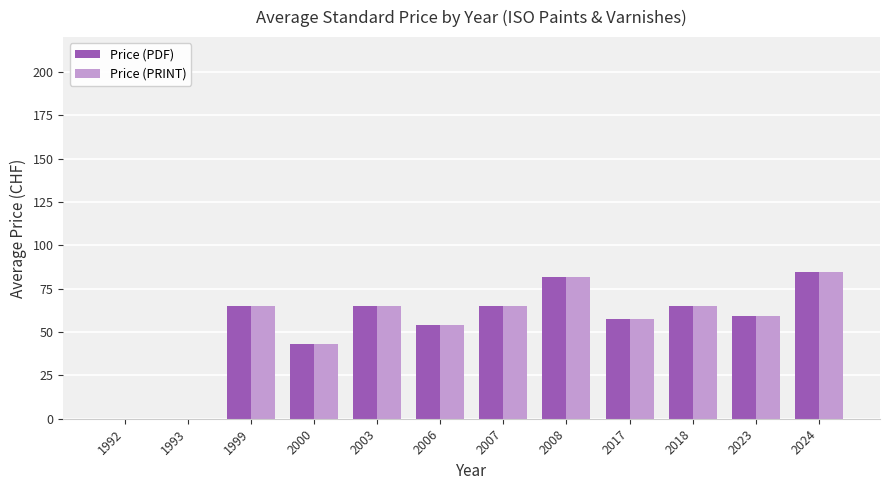

What is the maximum value for Price (PRINT)?

84.4